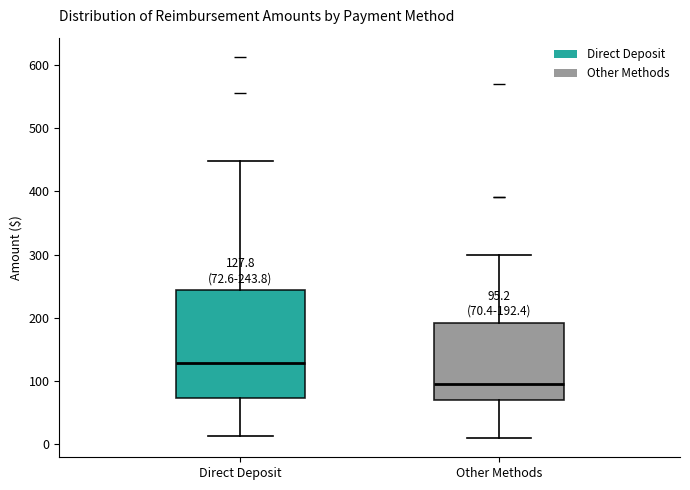

Which box's median line is the highest?

Direct Deposit